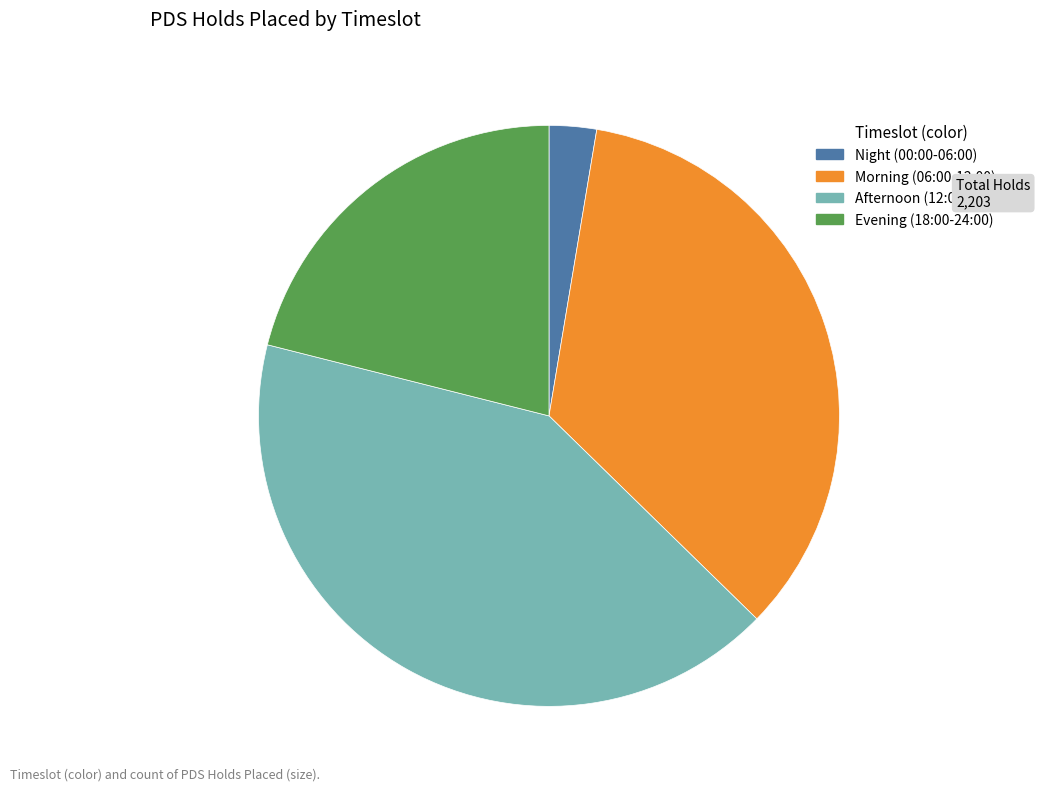

Does any single category account for the majority?

No